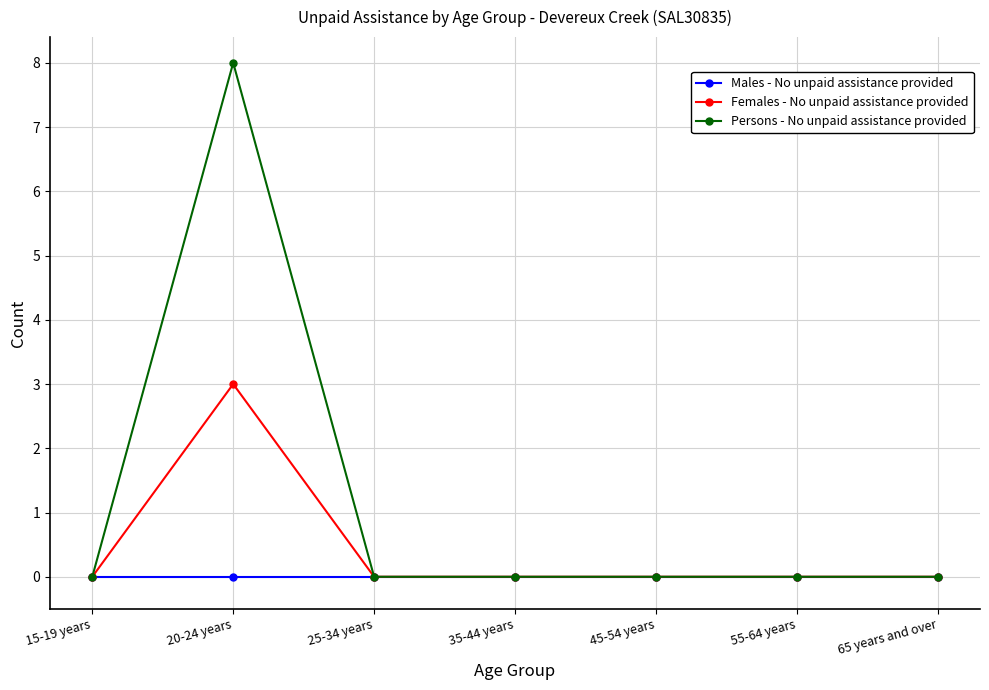

True or false: Females - No unpaid assistance provided has more than 0 points higher than both neighbors.

True